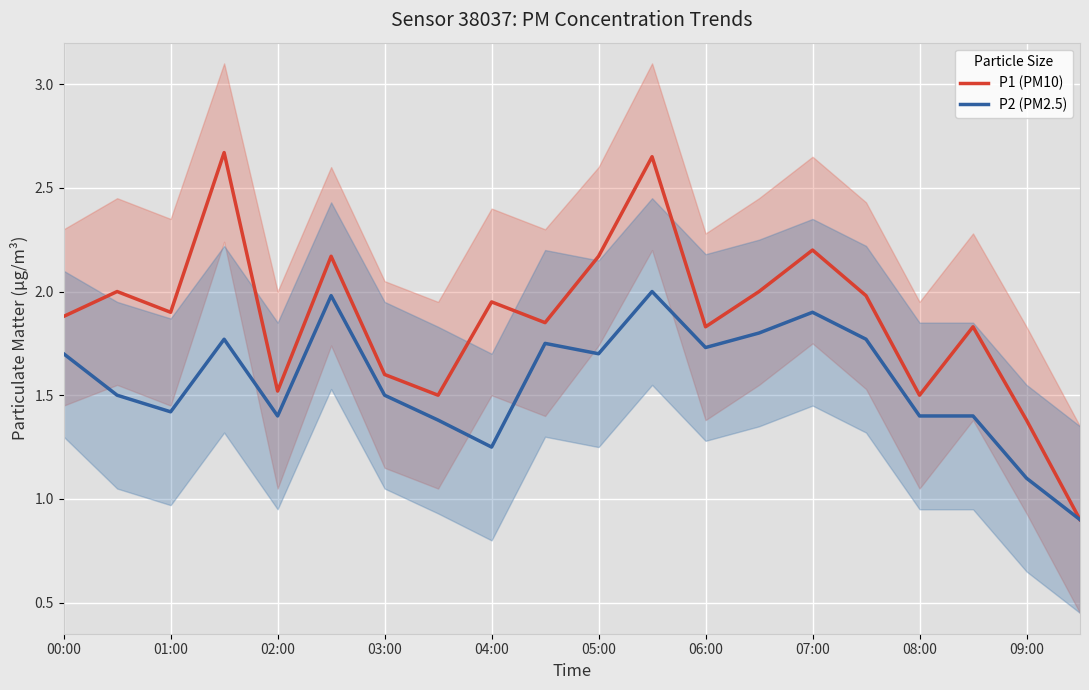

Is it true that P1 (PM10) equals 1.6 at 19?

False